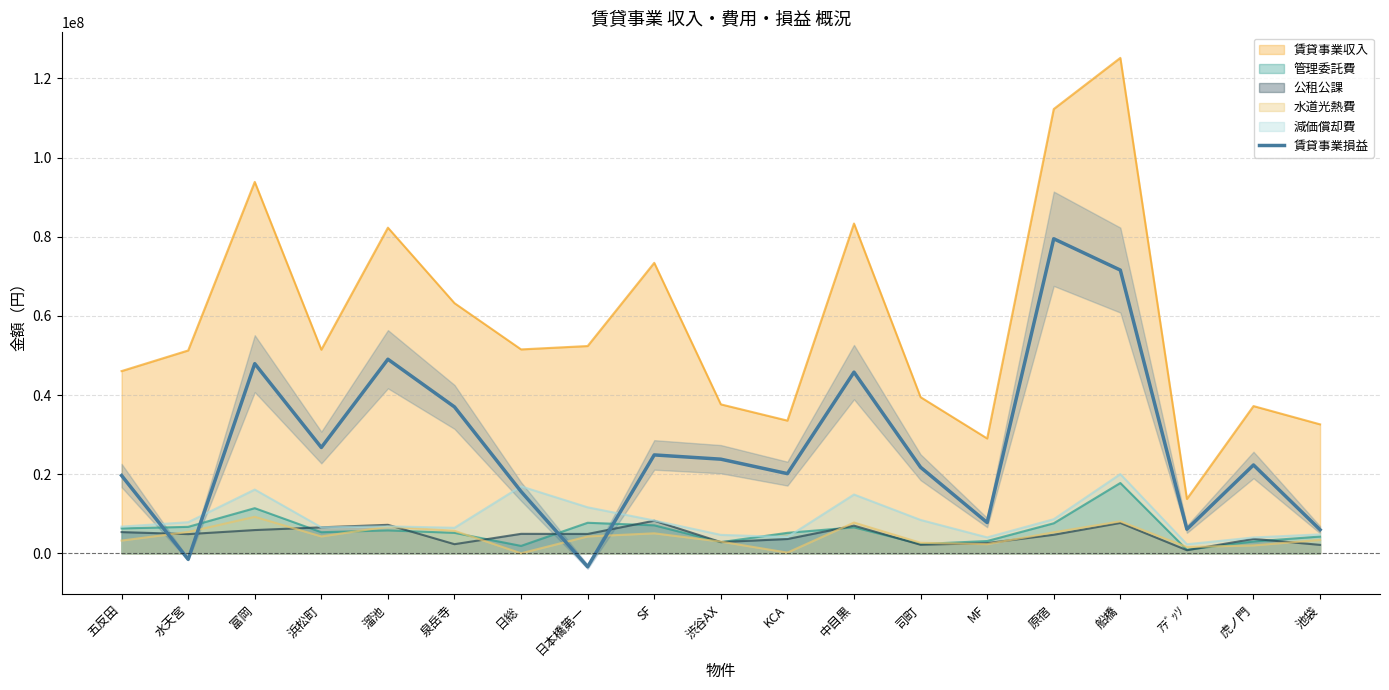

Is it true that the value at 富岡 is 47925152?

True